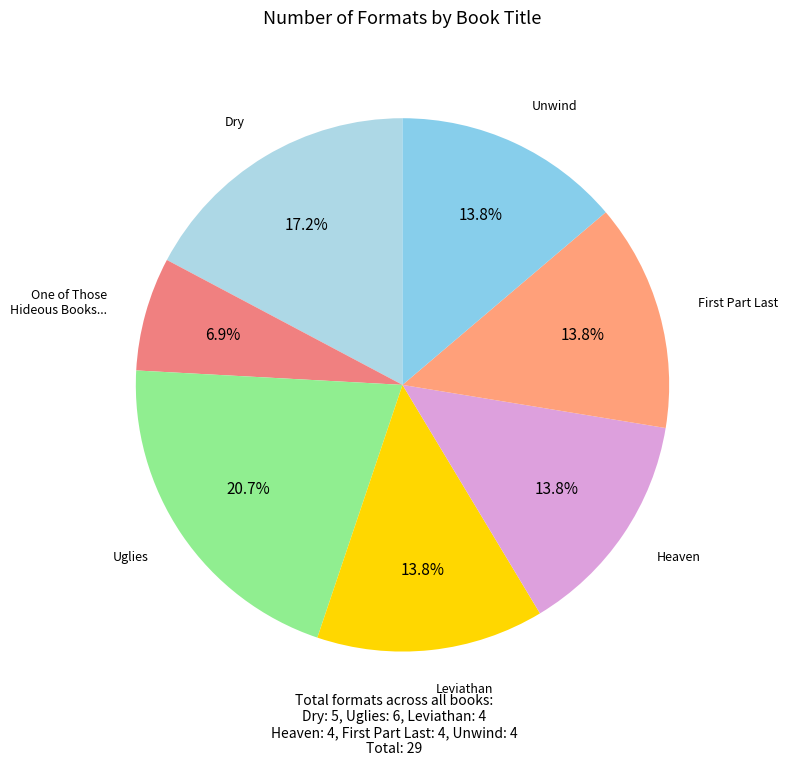

How many segments does this pie chart have?

7